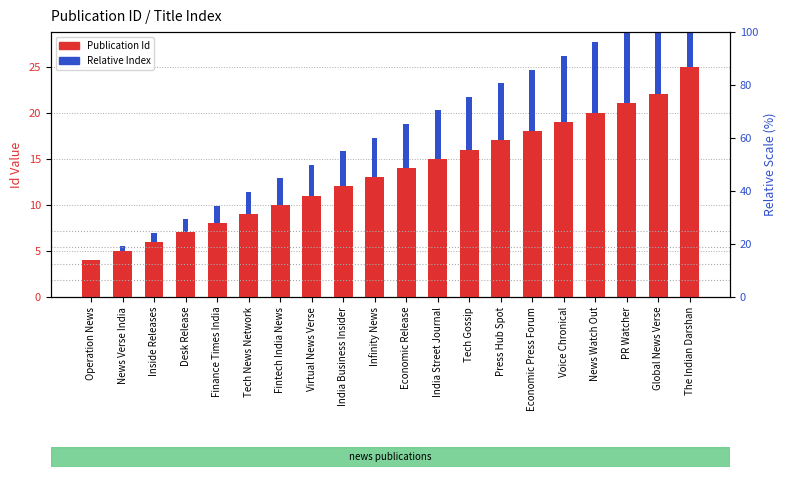

How many distinct data groups are displayed?

2